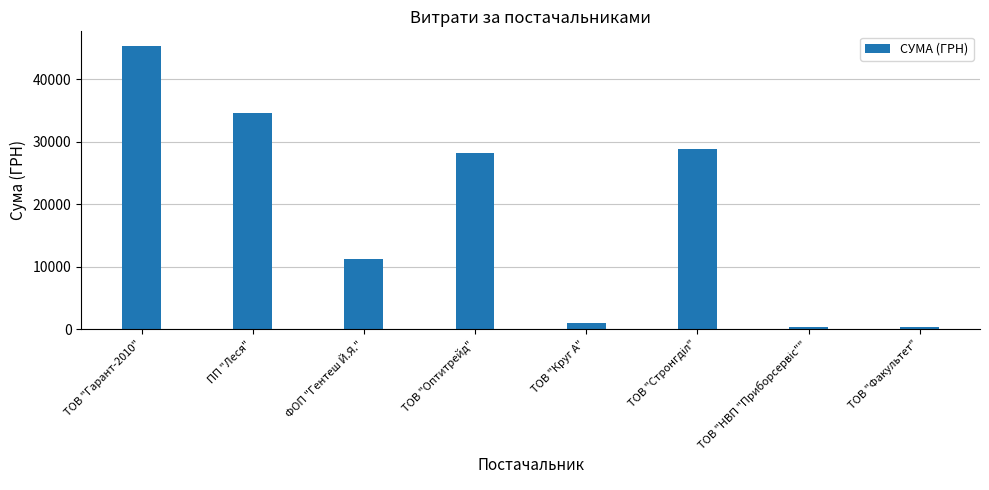

How many data points are above 28279?

4